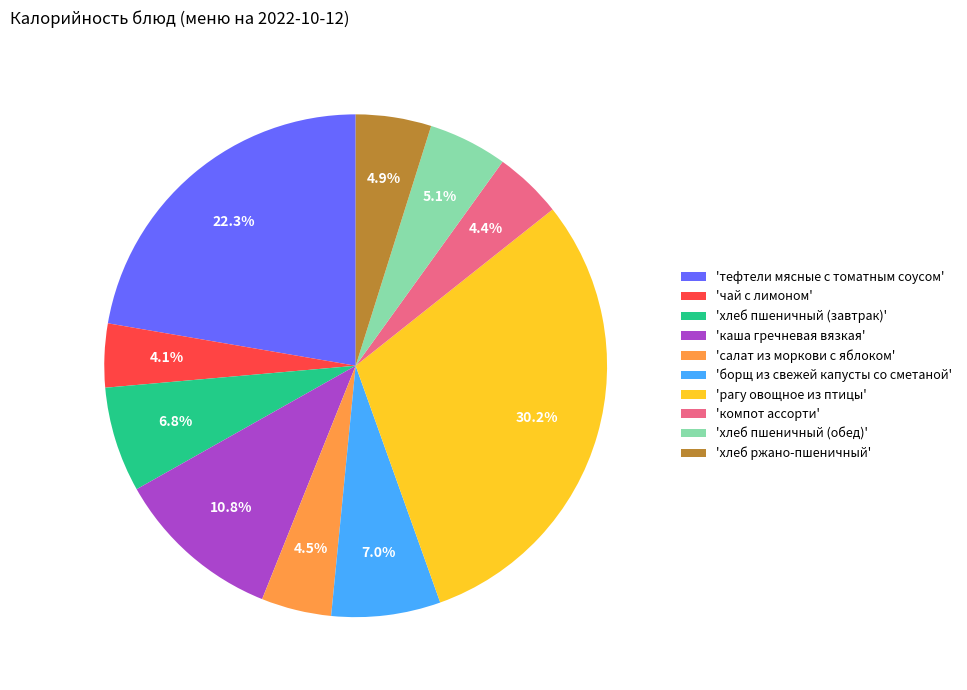

What is the largest slice in the pie chart?

'рагу овощное из птицы'